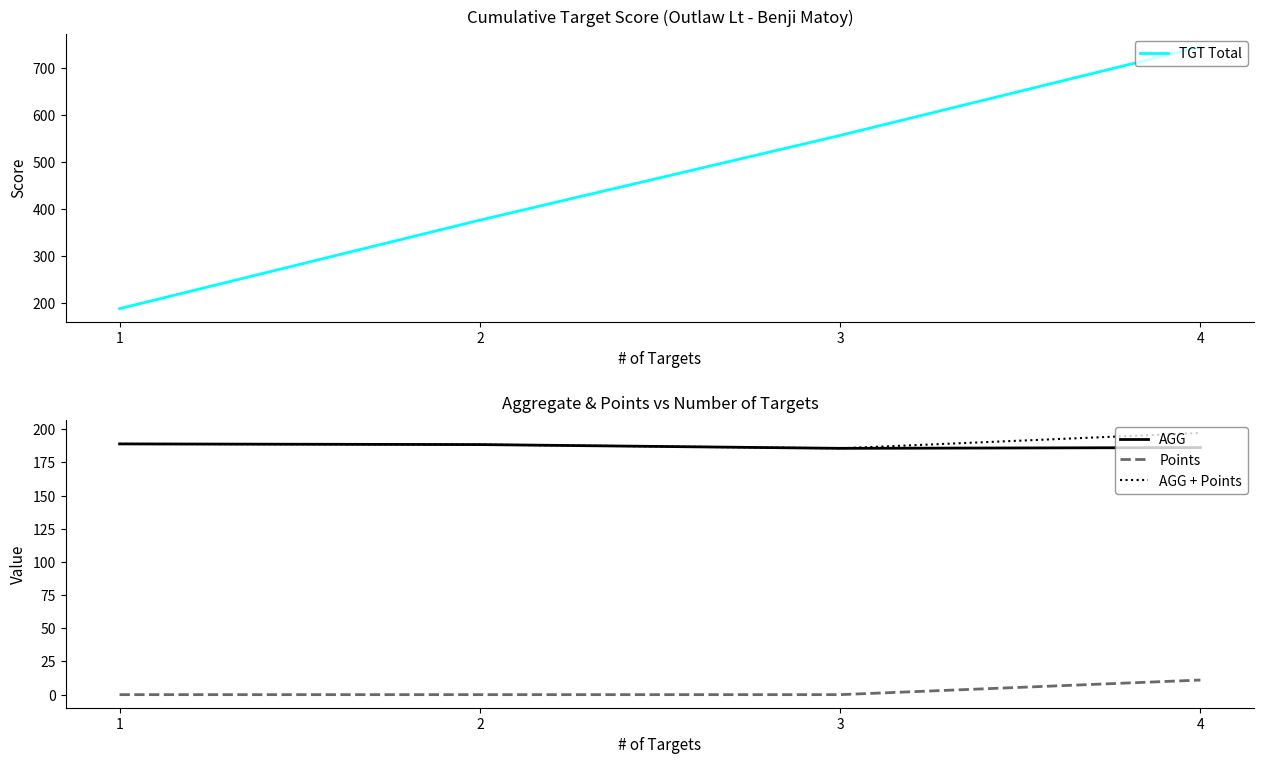

Which has a higher value, 3 or 2?

3